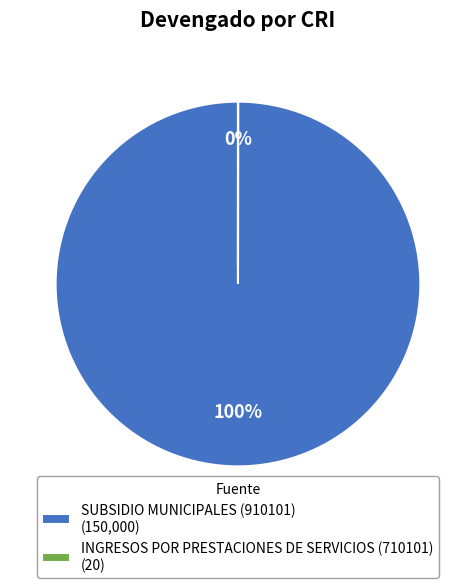

To the nearest percent, what portion does SUBSIDIO MUNICIPALES (910101) (150,000) represent?

100%